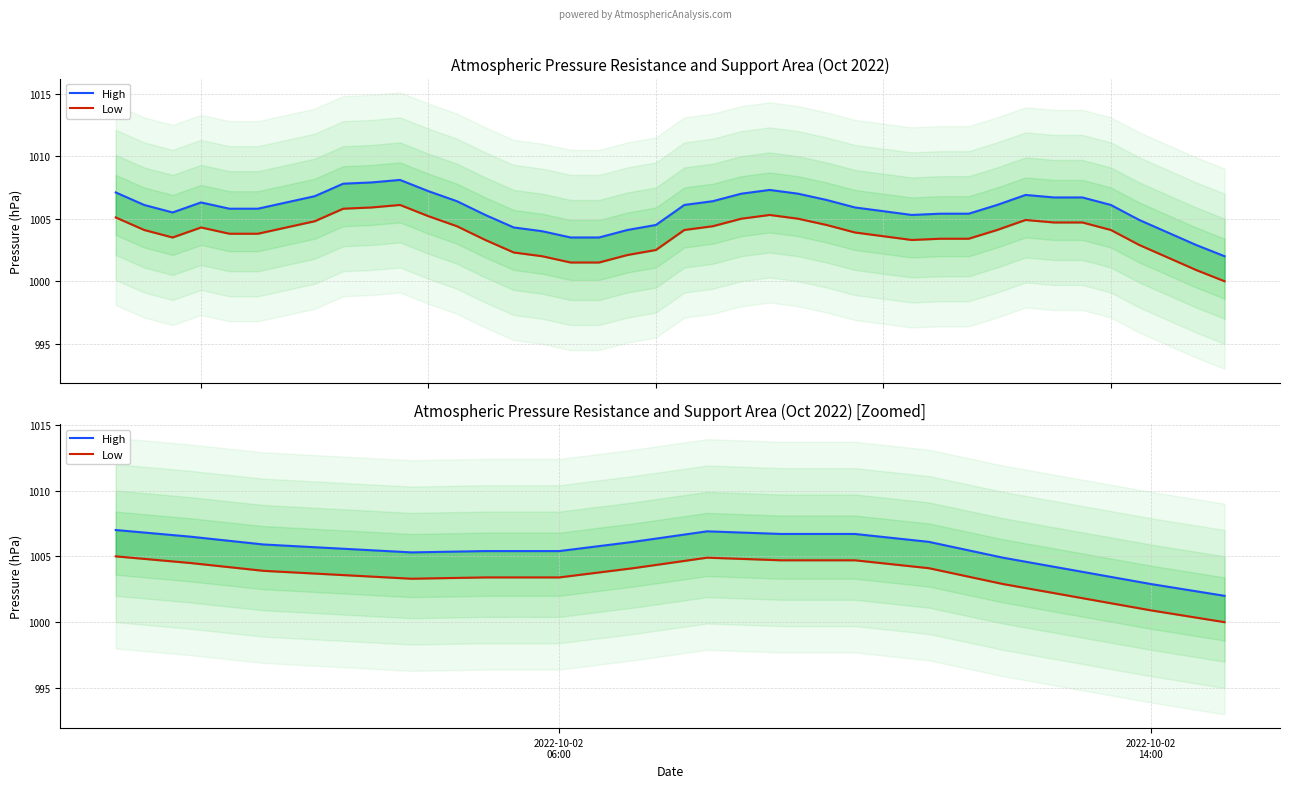

Is the value of Low at 2022-10-02
06:00 greater than the value of High at 2022-10-02
06:00?

No